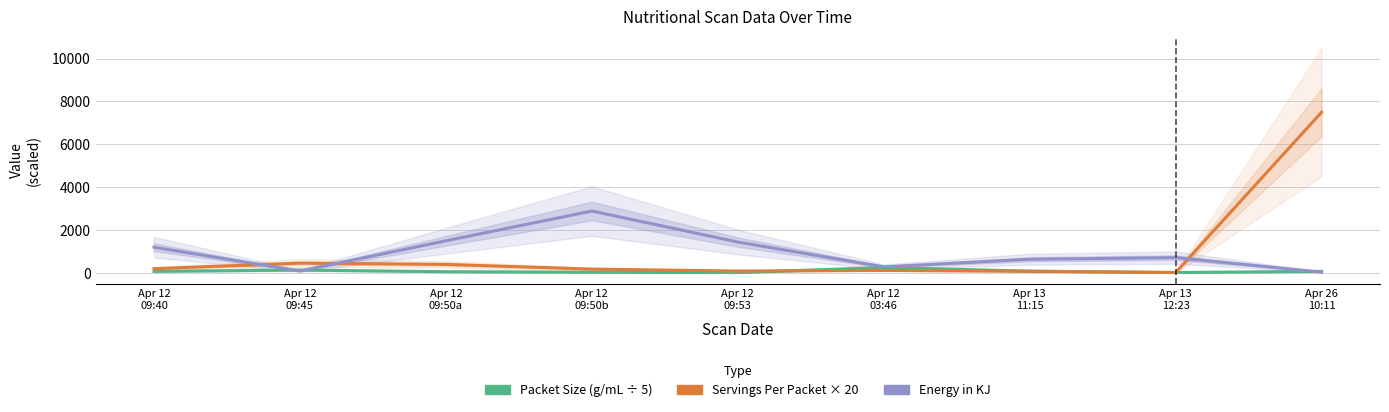

Between Apr 12
09:53 and Apr 26
10:11, which is larger?

Apr 26
10:11